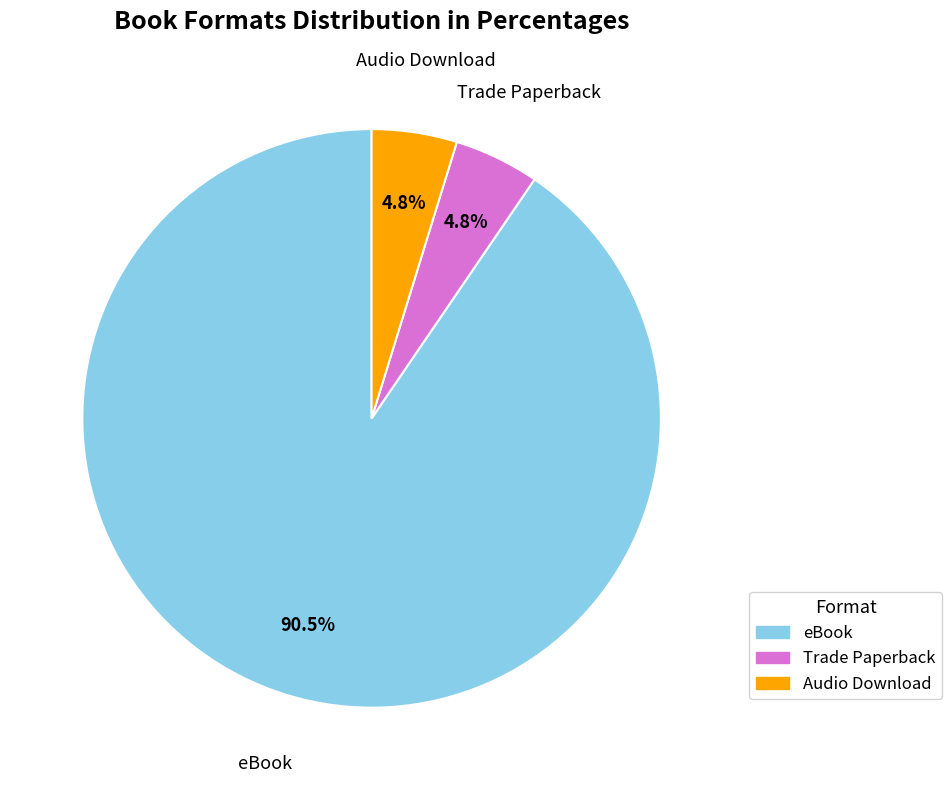

What is the largest slice in the pie chart?

eBook